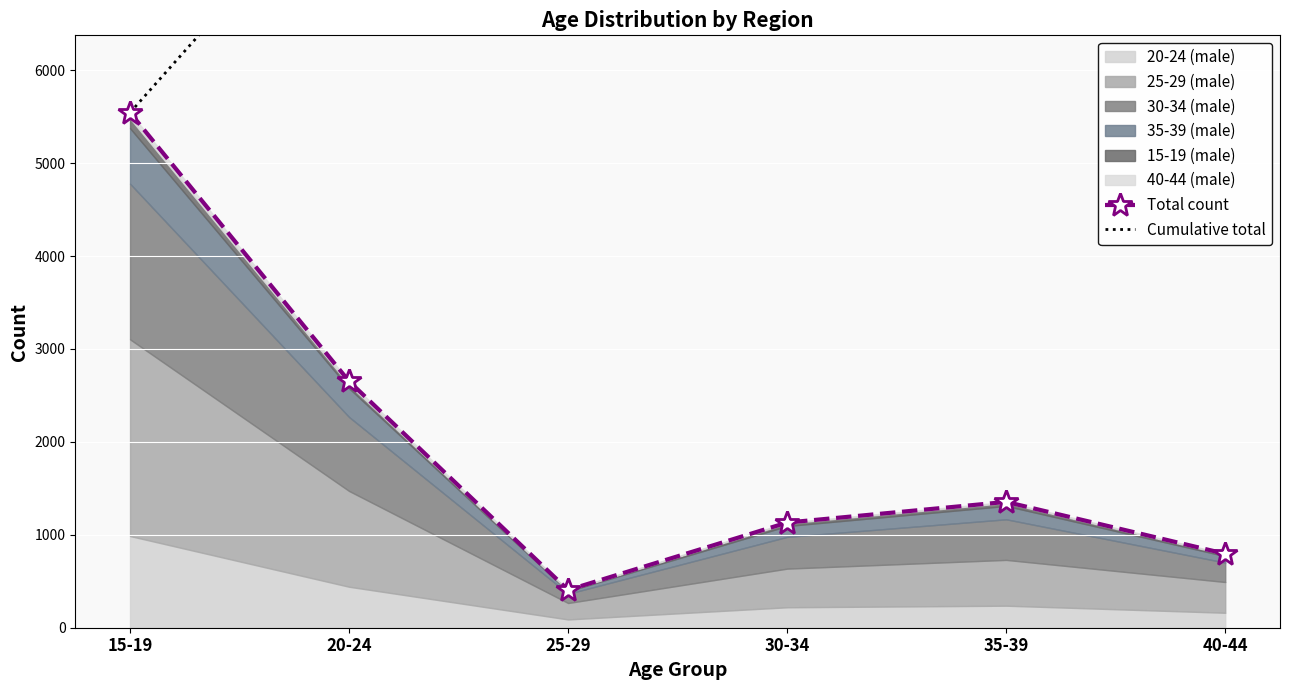

Which series has the largest total across all categories?

Cumulative total